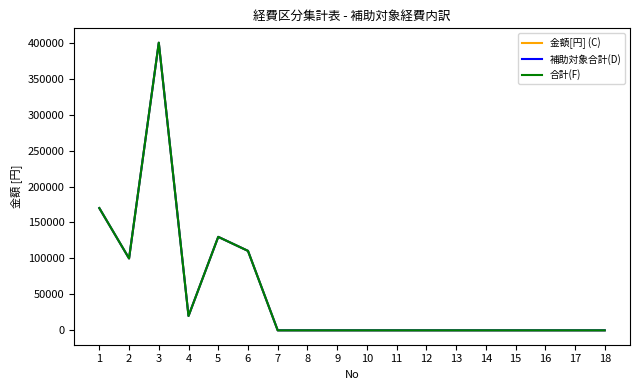

In 補助対象合計(D), how many points are higher than both neighbors (excluding endpoints)?

2